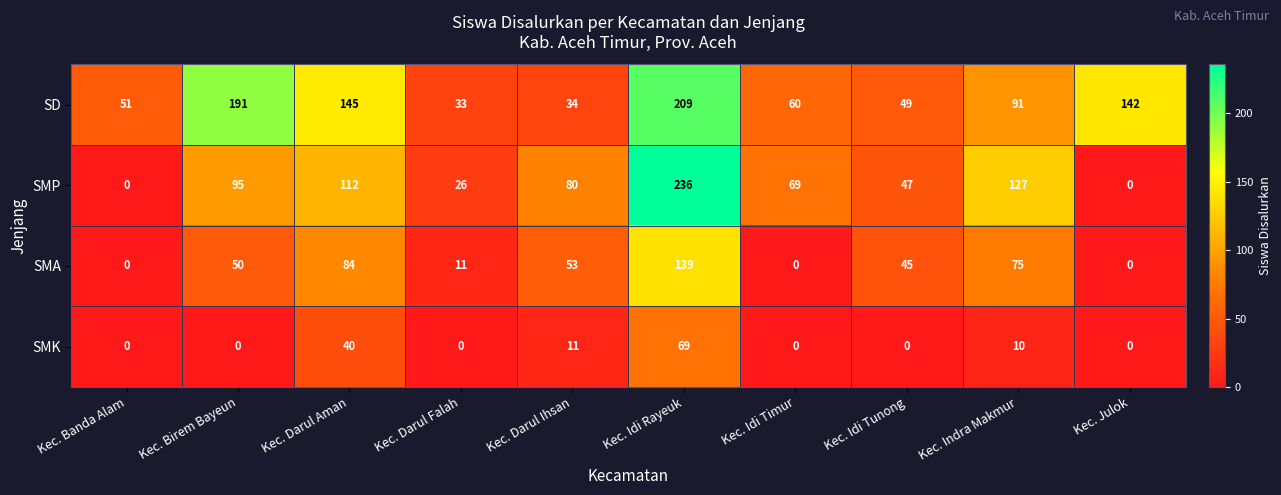

What is the maximum value for SMK?

69